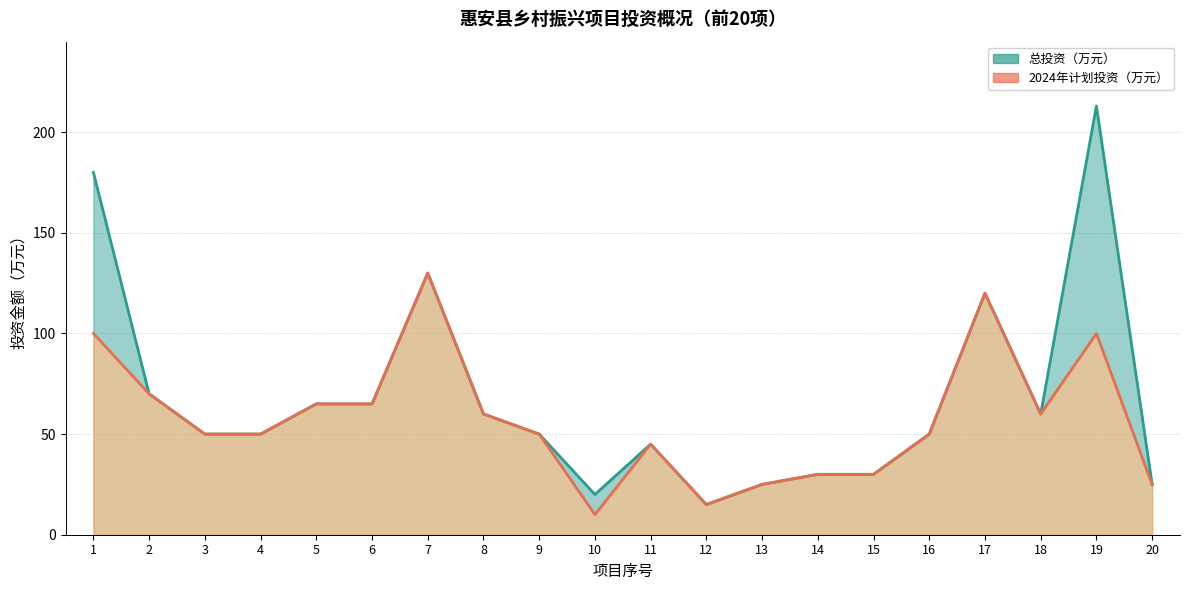

Where is 2024年计划投资（万元） nearest to the value 70?

2